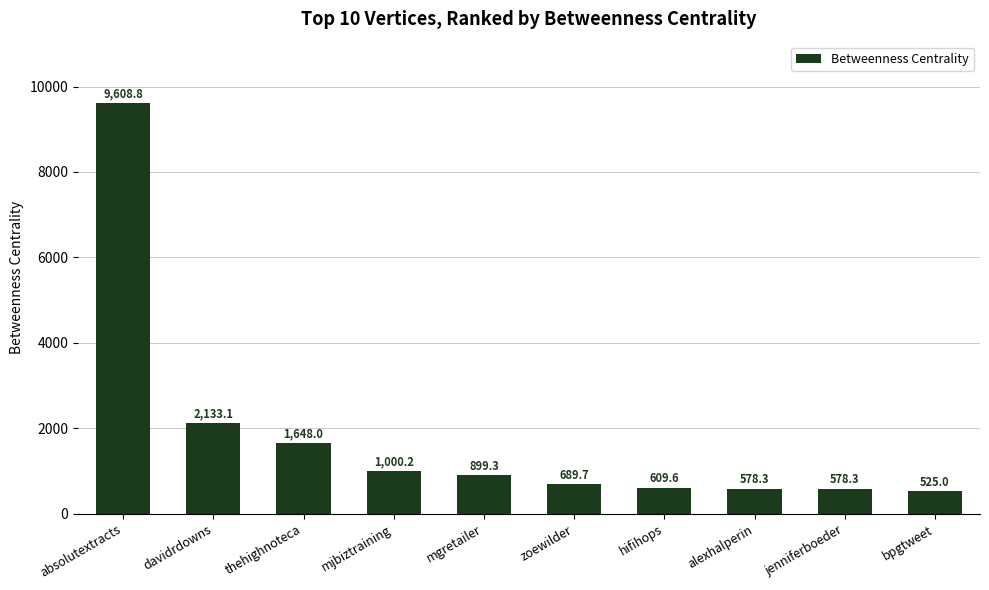

What is the sum of the values at mgretailer and thehighnoteca?

2547.3